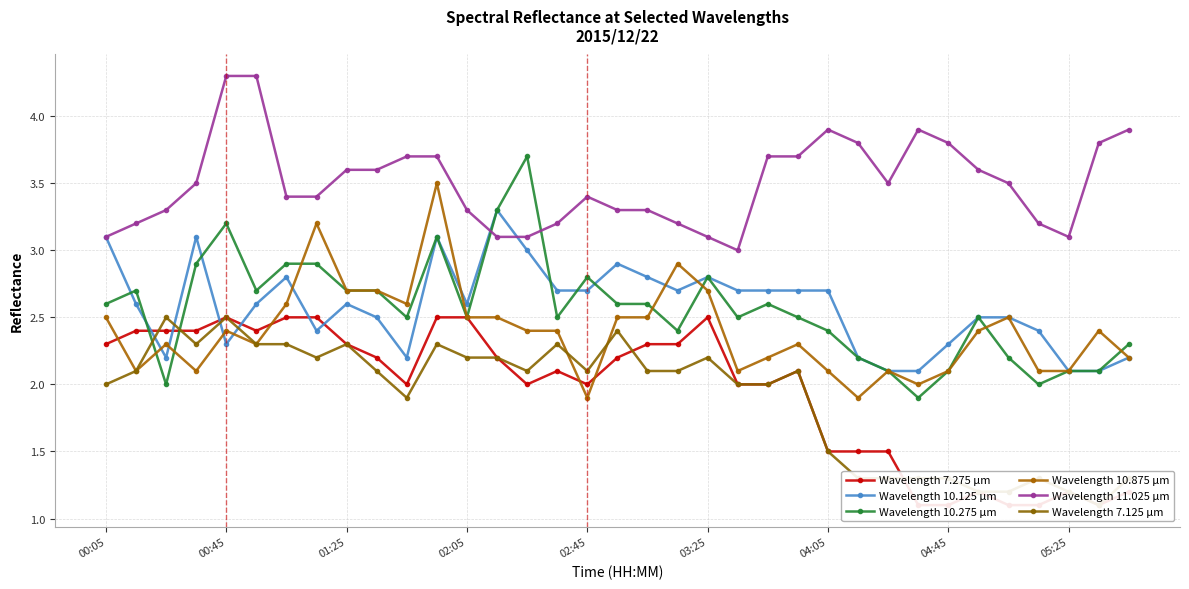

What is the highest value of the Wavelength 10.275 μm series?

3.7